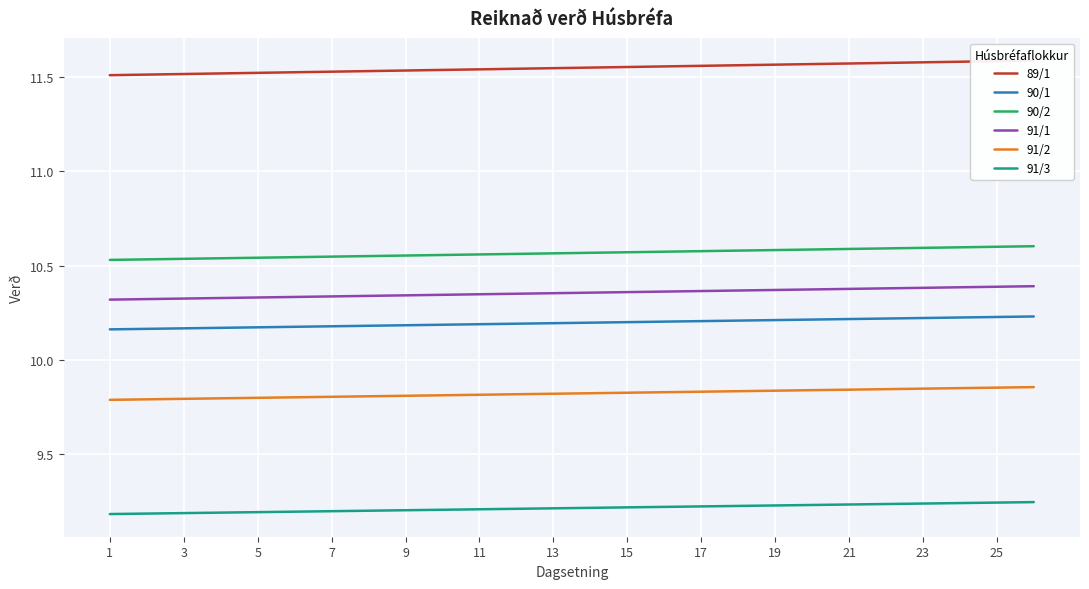

At which category does the chart reach its minimum across all series?

1